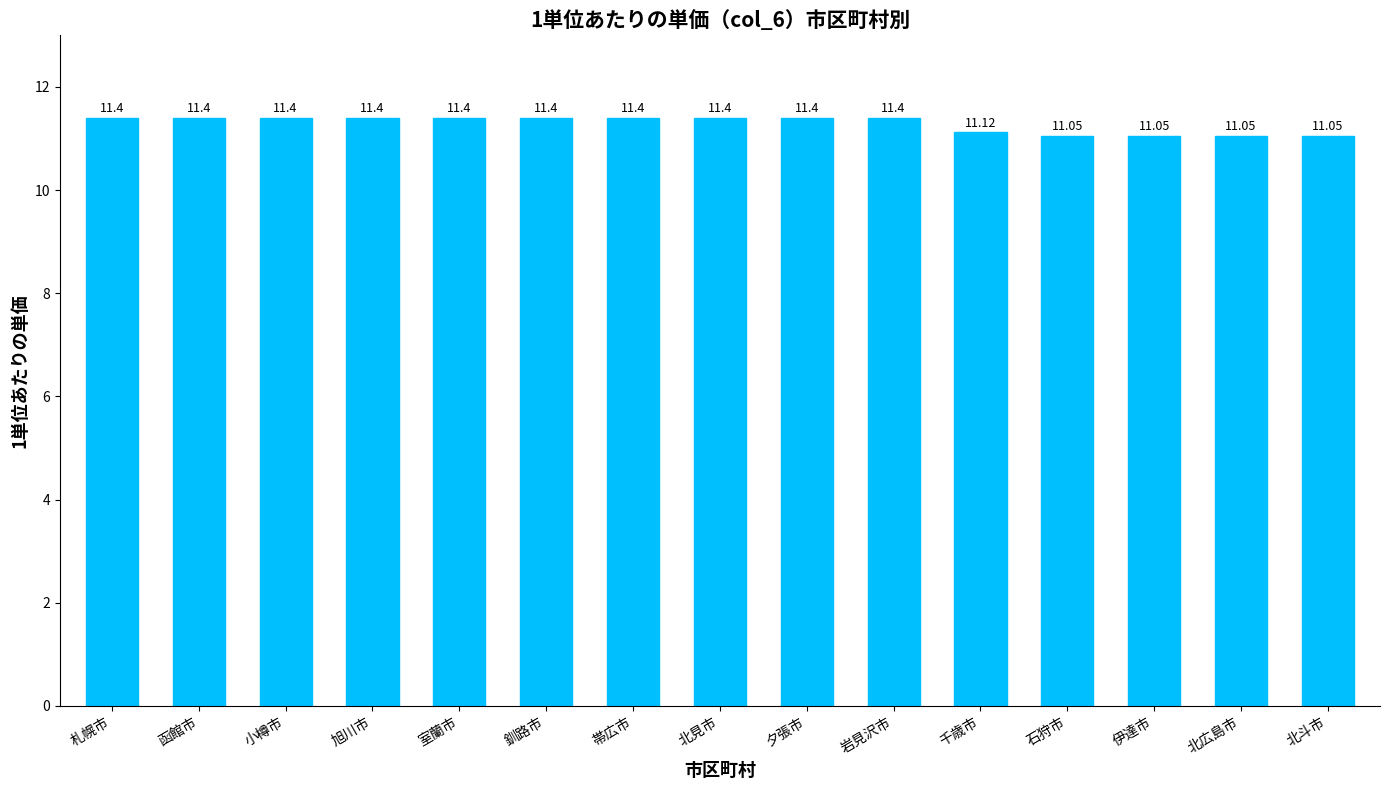

Approximately how many times larger is the value at 北斗市 compared to 北見市?

1.0